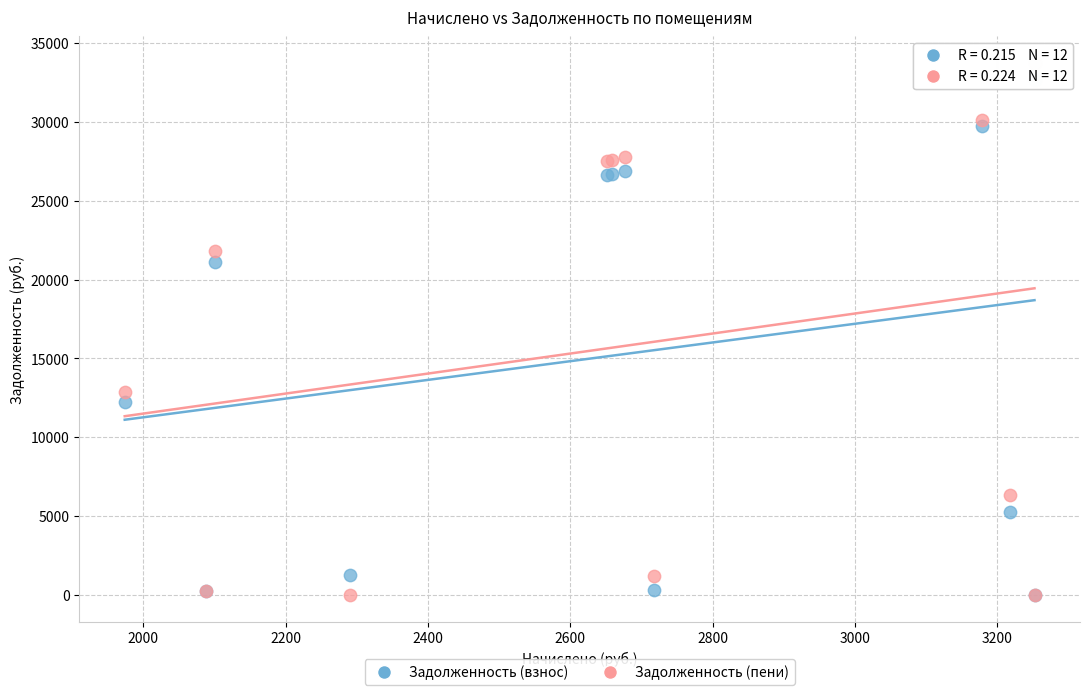

In the Задолженность (взнос) series, what Y value is closest to 16323?

12220.5